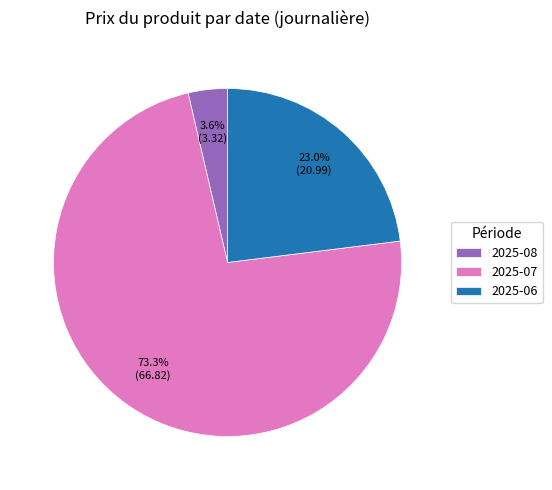

Rank the categories by value from lowest to highest.

2025-08, 2025-06, 2025-07